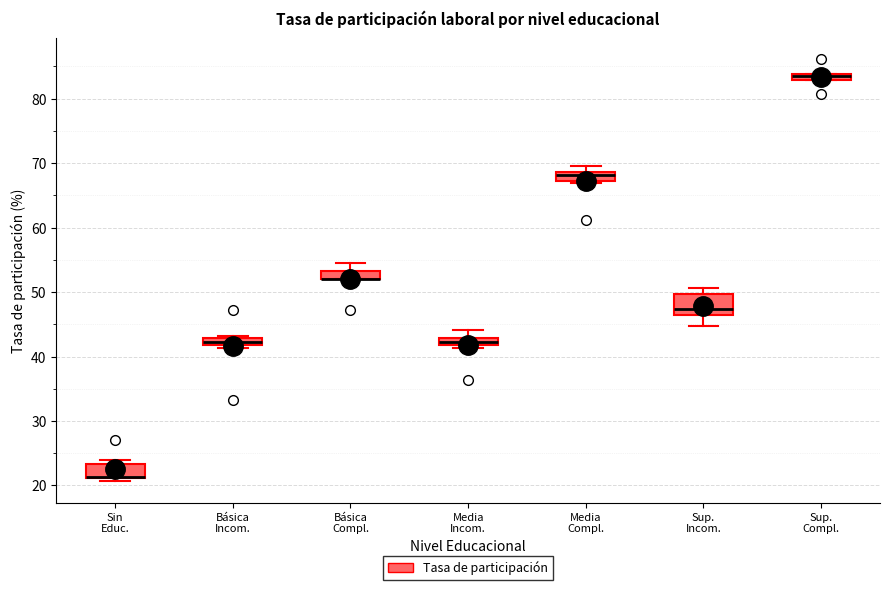

Comparing the boxes themselves (not the whiskers), which one is the tallest?

Sup. Incom.